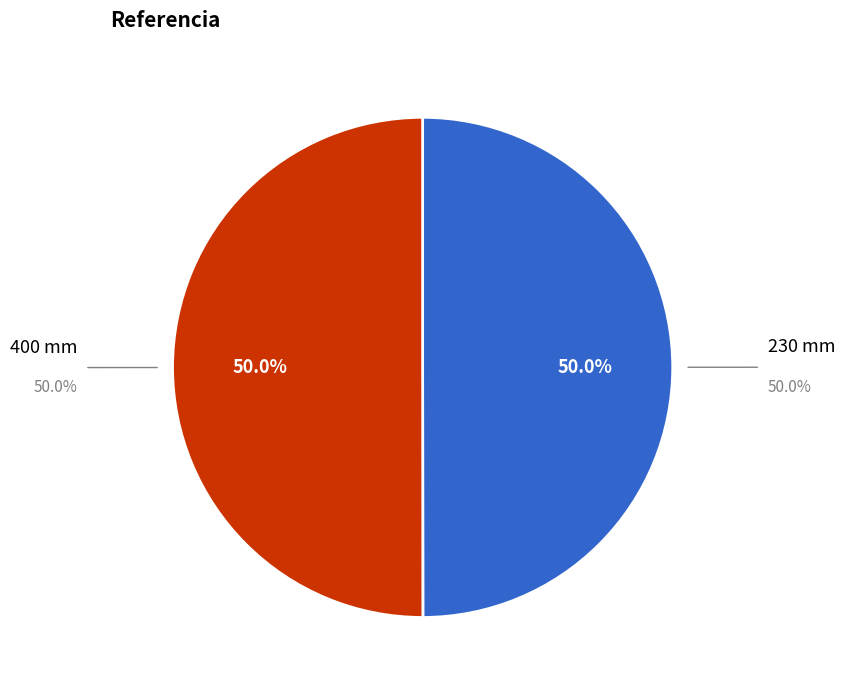

Count the number of slices in the pie.

2